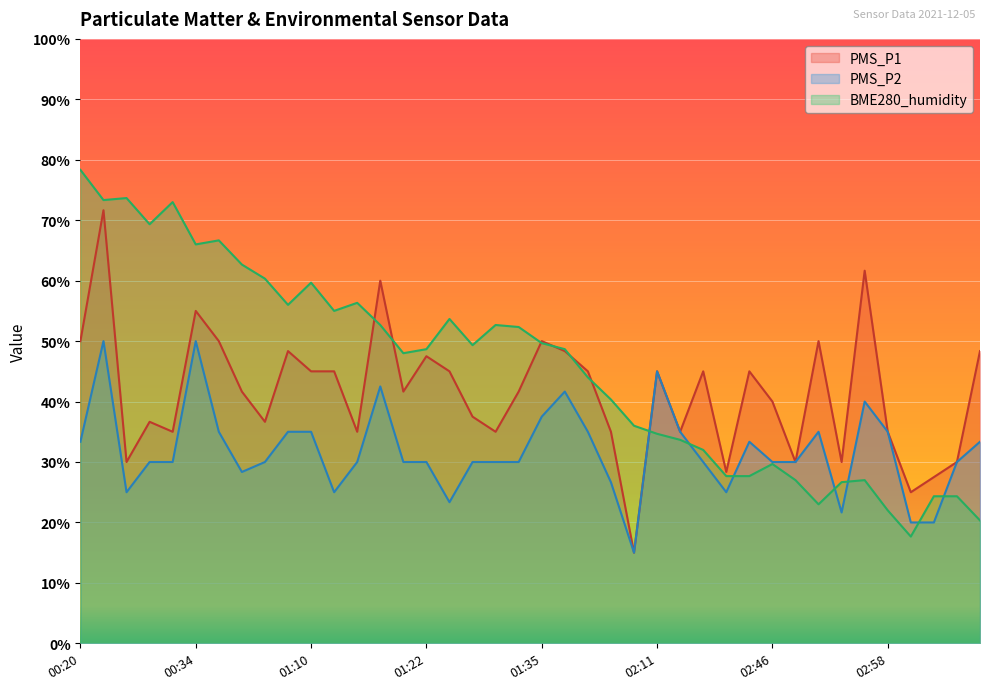

What is the average value of the PMS_P1 series?

41.4